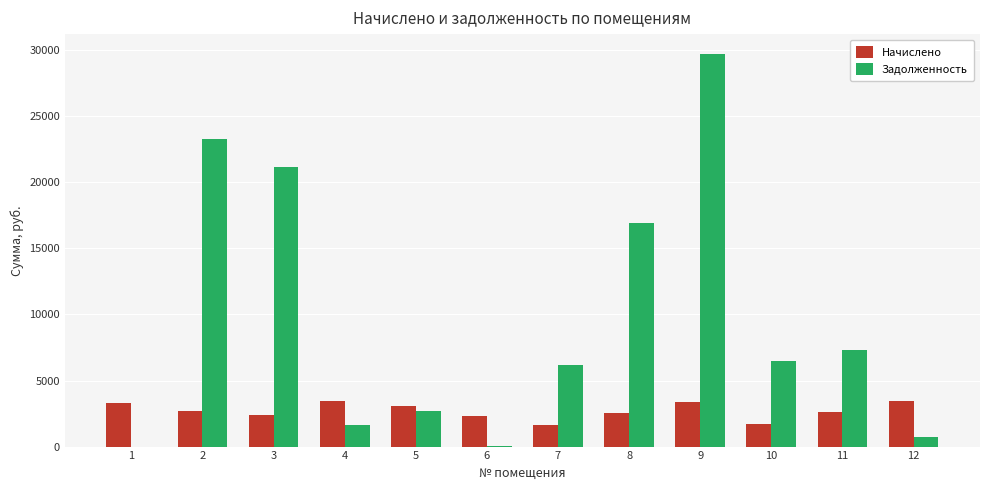

How many distinct data groups are displayed?

2